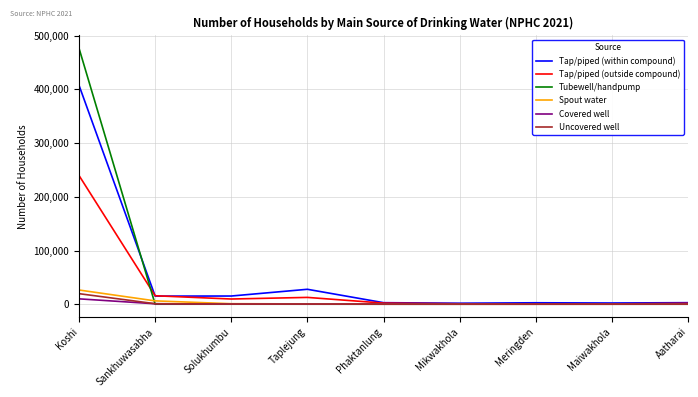

What is the greatest value displayed?

476658